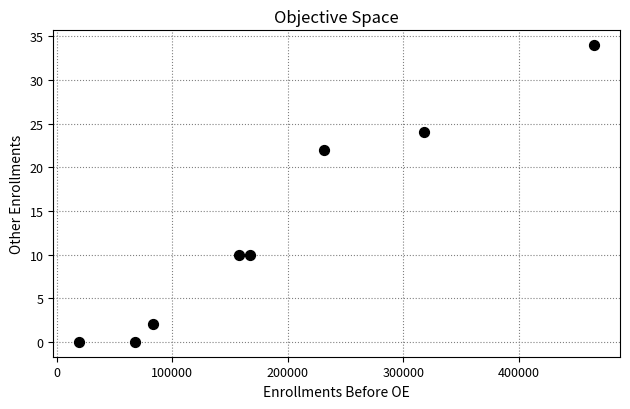

What is the average X value?

188845